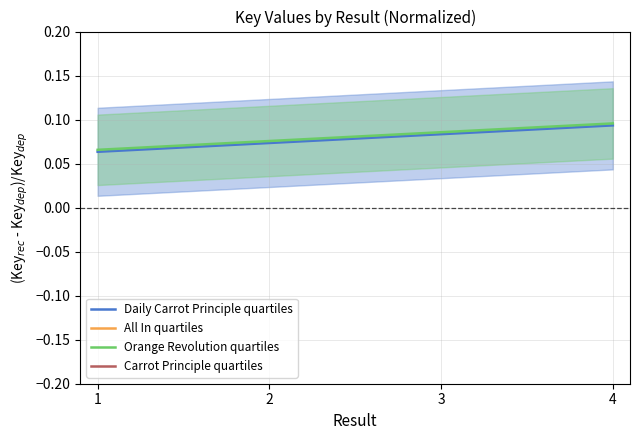

What is the value of the Daily Carrot Principle quartiles point at the 3rd from the left?

0.1